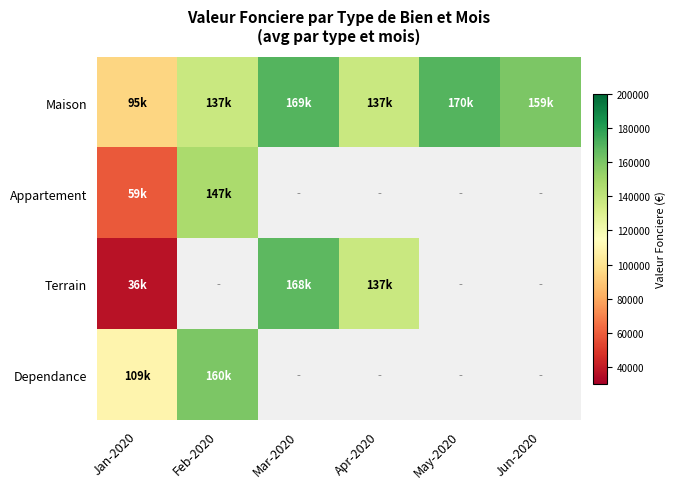

At which label is Appartement closest to 103250?

Jan-2020